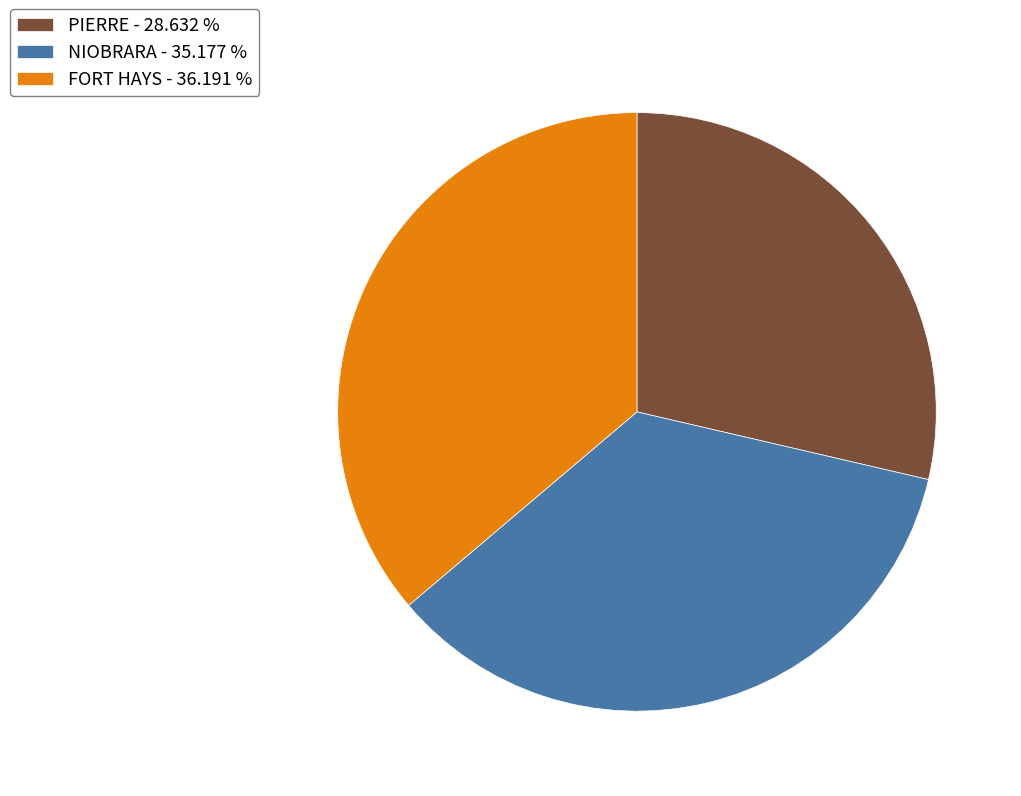

Which category has the biggest portion of the pie?

FORT HAYS